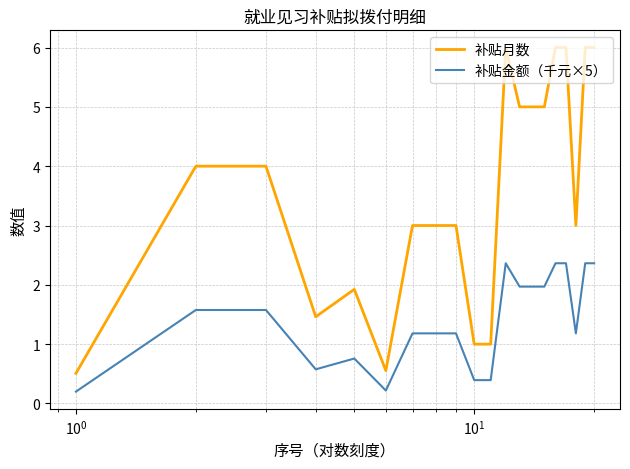

How many lines are shown in the chart?

2